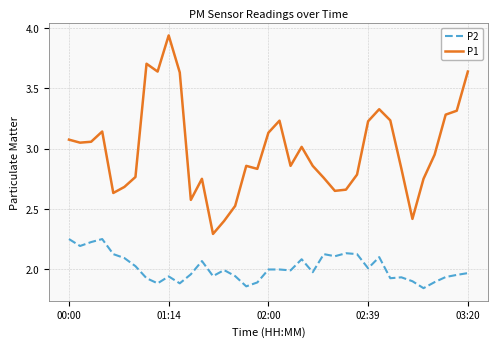

Which series has the largest range (max minus min)?

P1